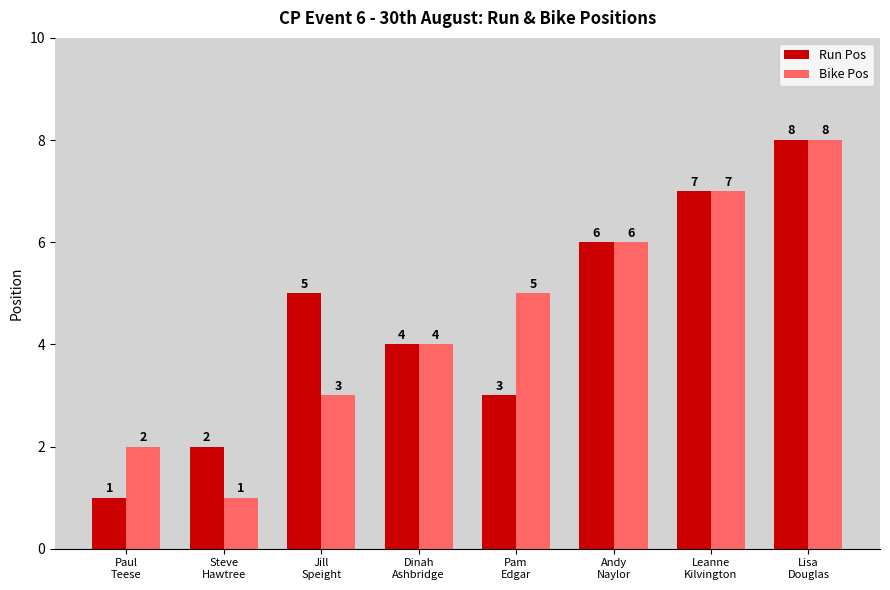

What is the difference between the second highest and second lowest values in the Bike Pos series?

5